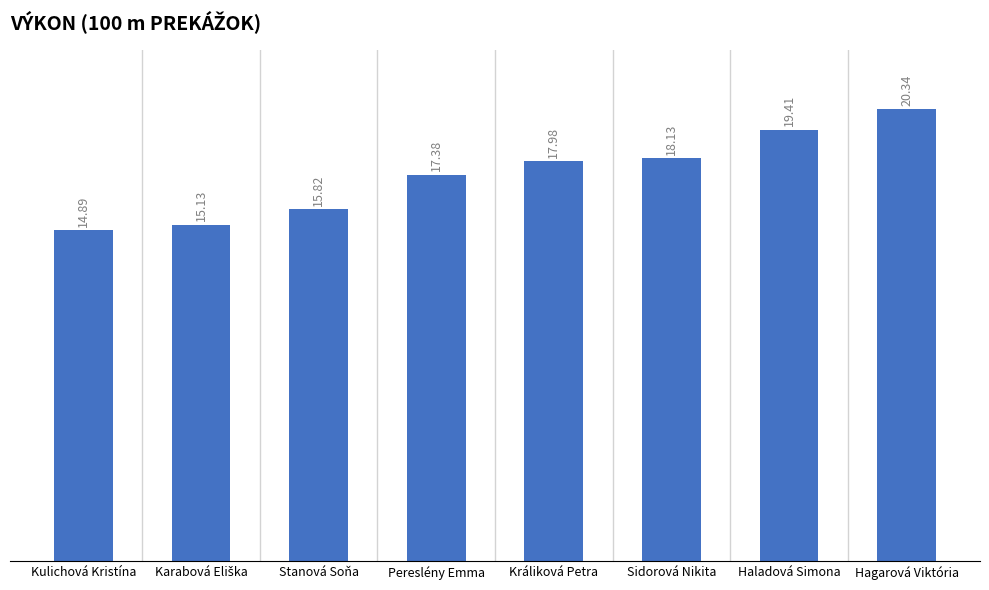

At which label is the value closest to 17?

Pereslény Emma